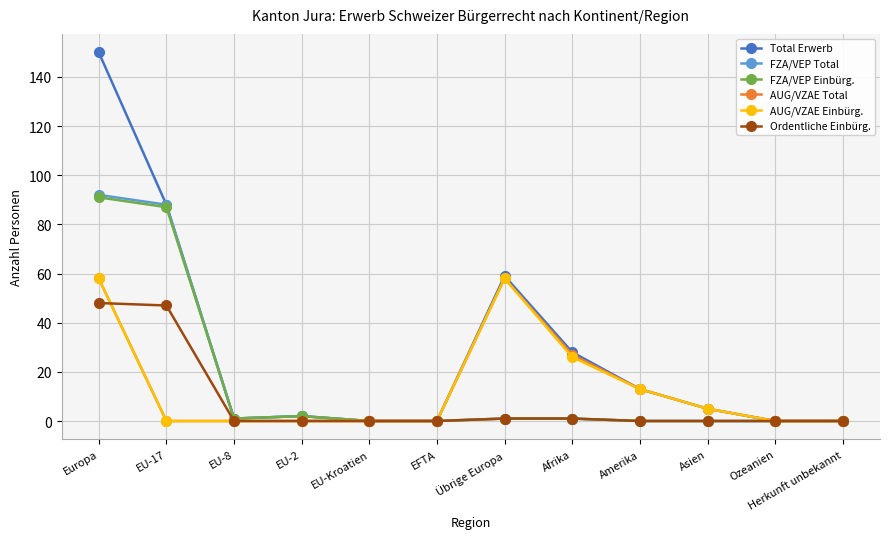

How many lines are shown in the chart?

6